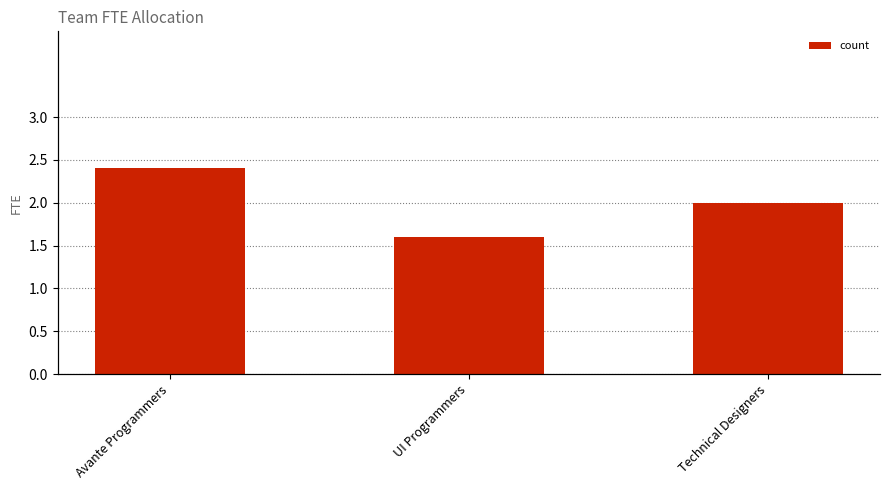

Are the bars grouped side by side (vs. stacked)?

No